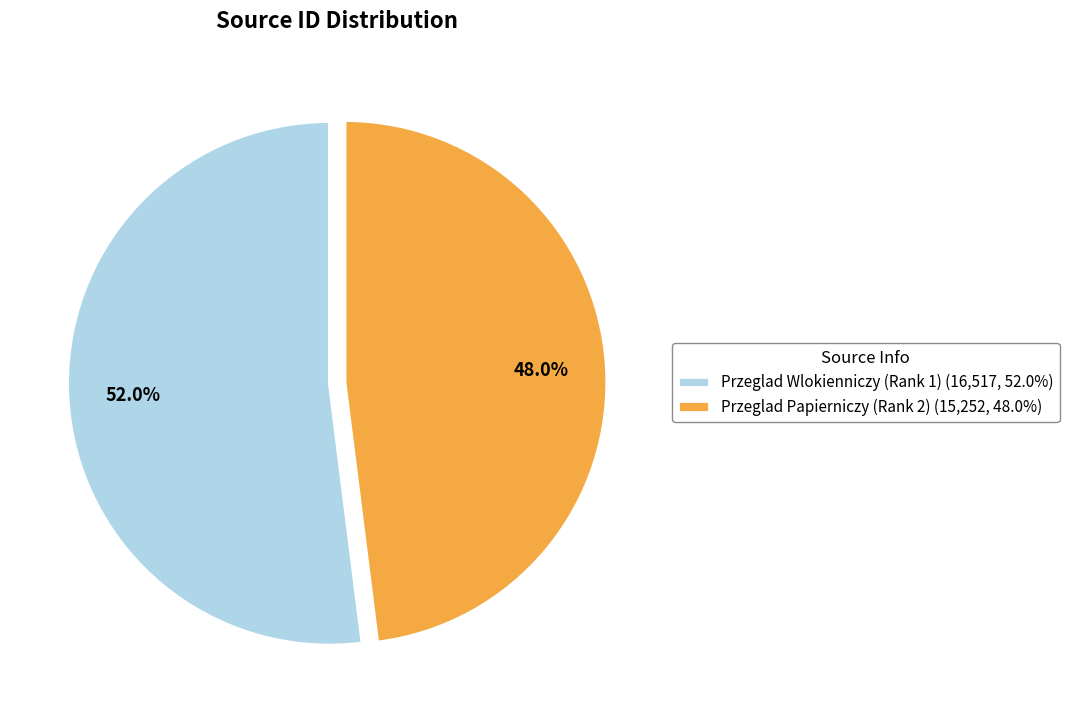

Which slice is the largest?

Przeglad Wlokienniczy (Rank 1)